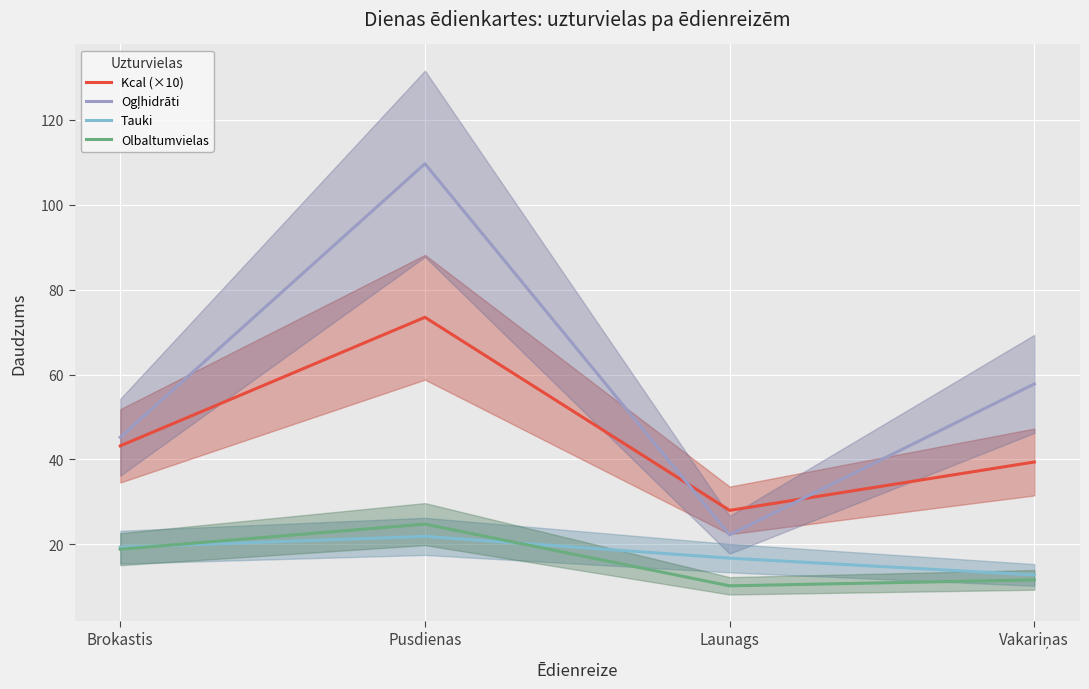

What is the difference between the second highest and minimum values in the Ogļhidrāti series?

35.6